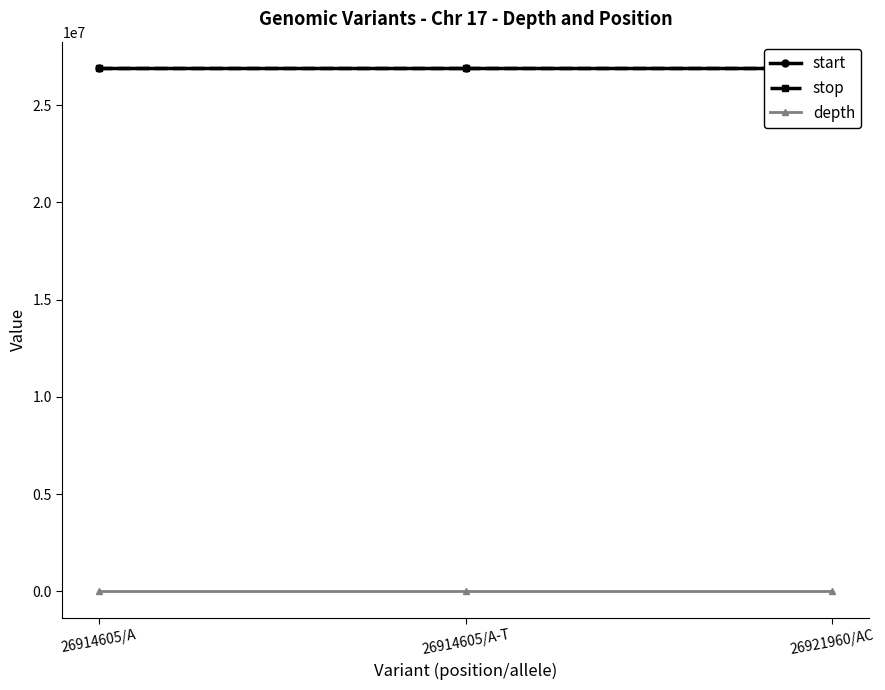

What is the total value across all series at 26921960/AC?

53843941